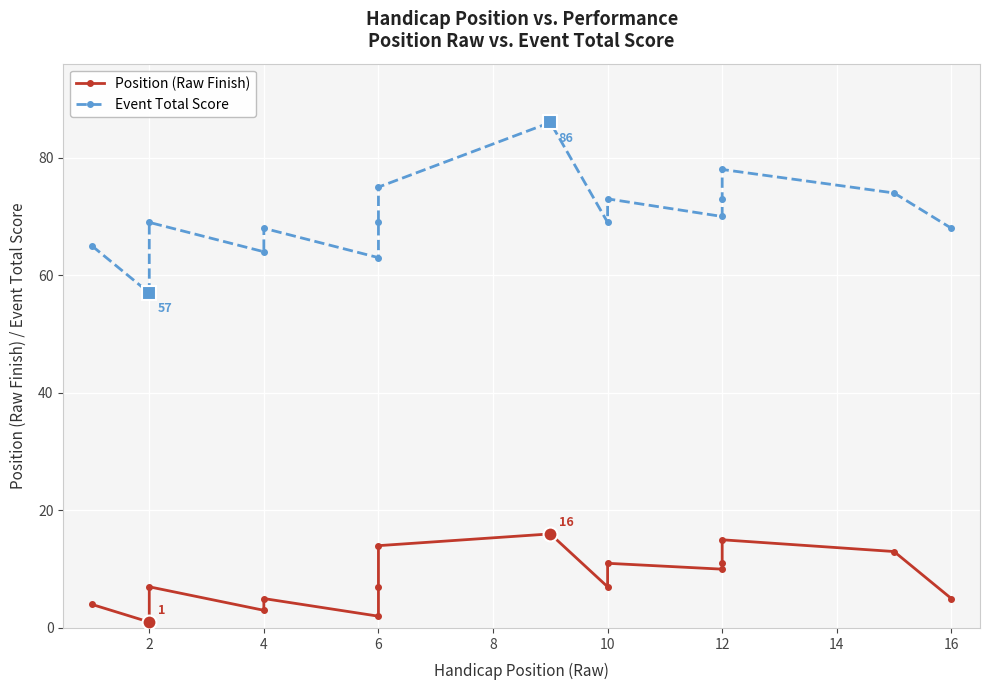

What is the smallest value displayed?

1